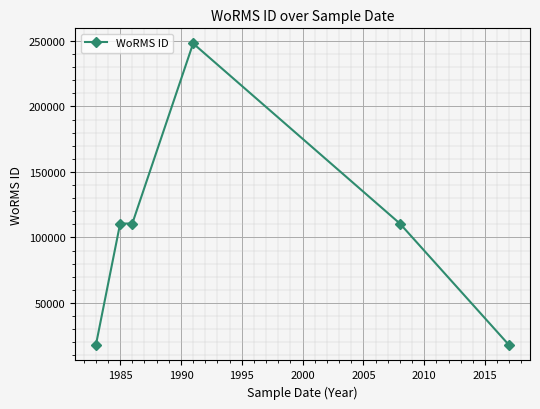

What is the value of the 2nd point from the left?

110652